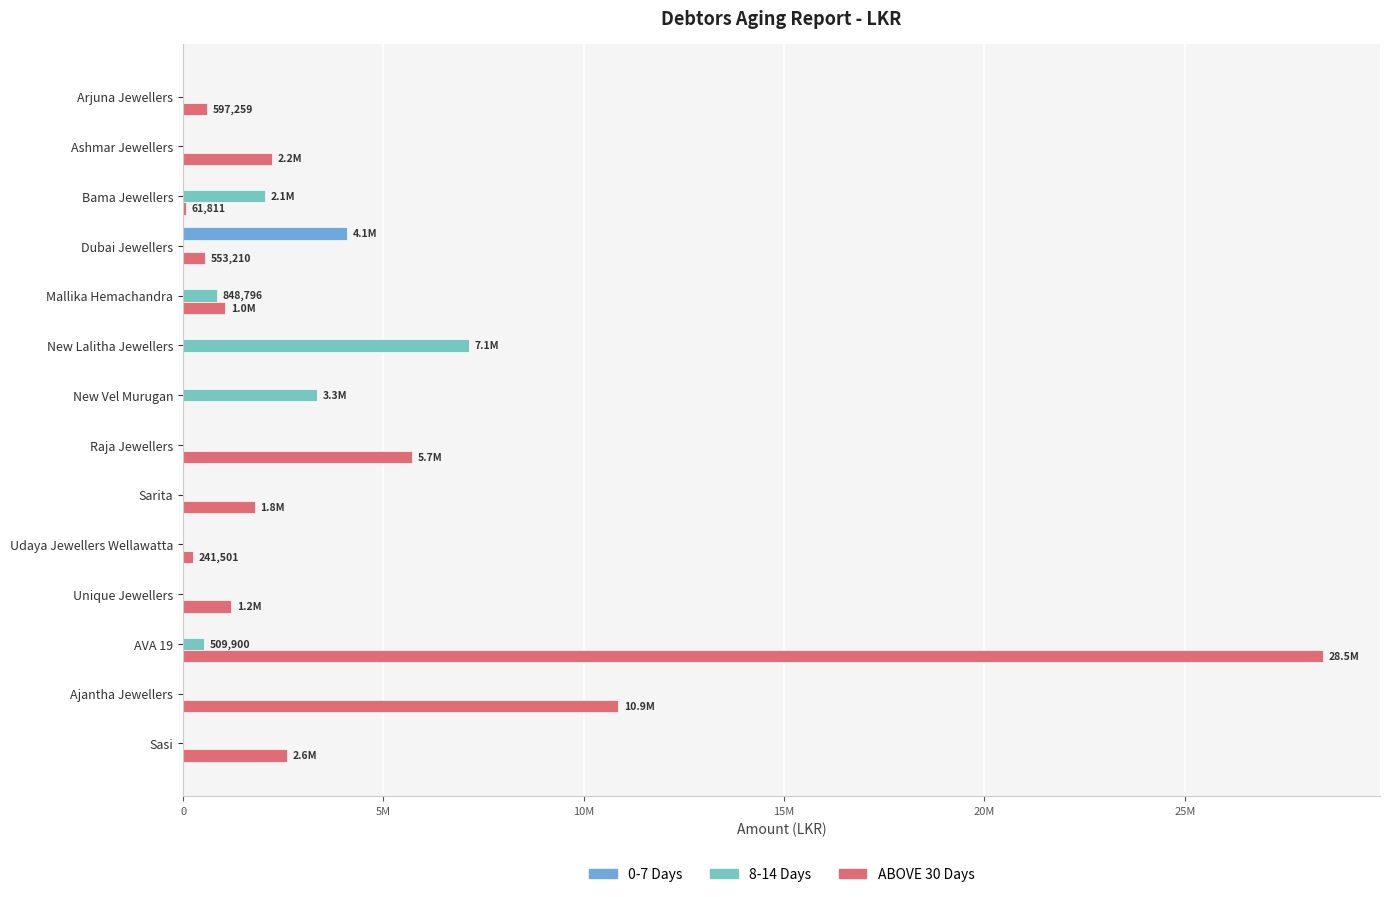

Reading left to right, transcribe all the data shown in this chart.

0-7 Days: 0	0	0	4082550	0	0	0	0	0	0	0	0	0	0
8-14 Days: 0	0	2050730	0	848796	7126721	3339806	0	0	0	0	509900	0	0
ABOVE 30 Days: 597259	2225148	61811	553210	1046467	0	0	5701443	1792502	241501	1199781	28450320	10860473	2594410